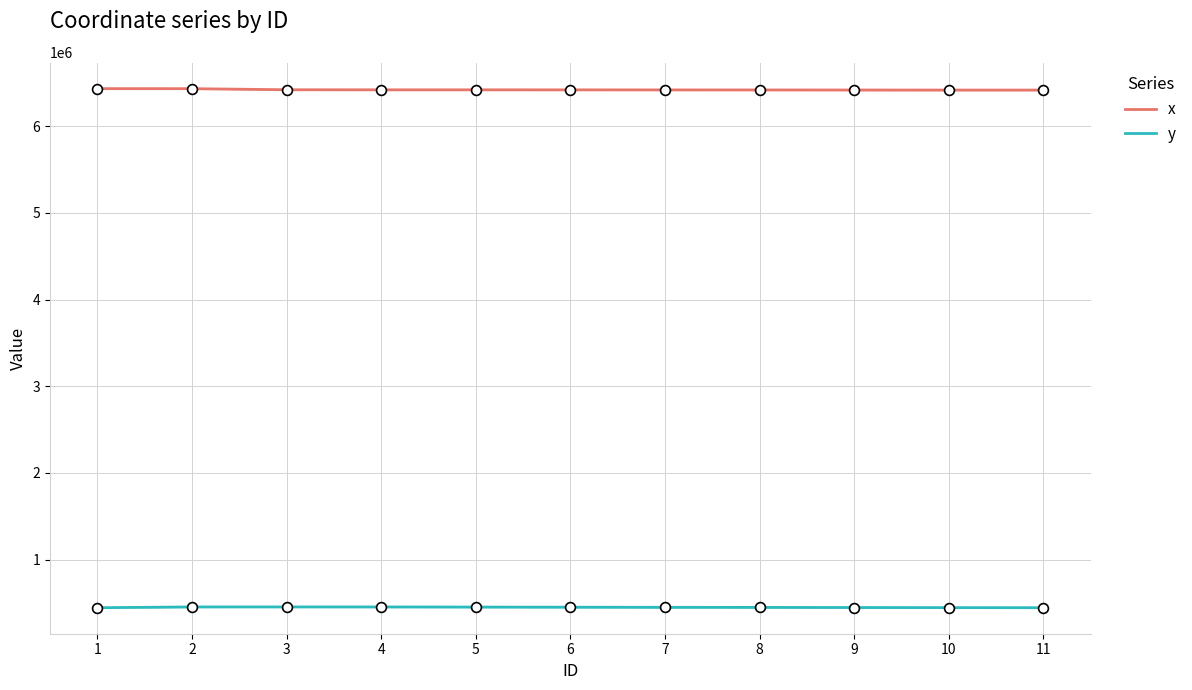

Which series reaches the minimum Y coordinate?

y